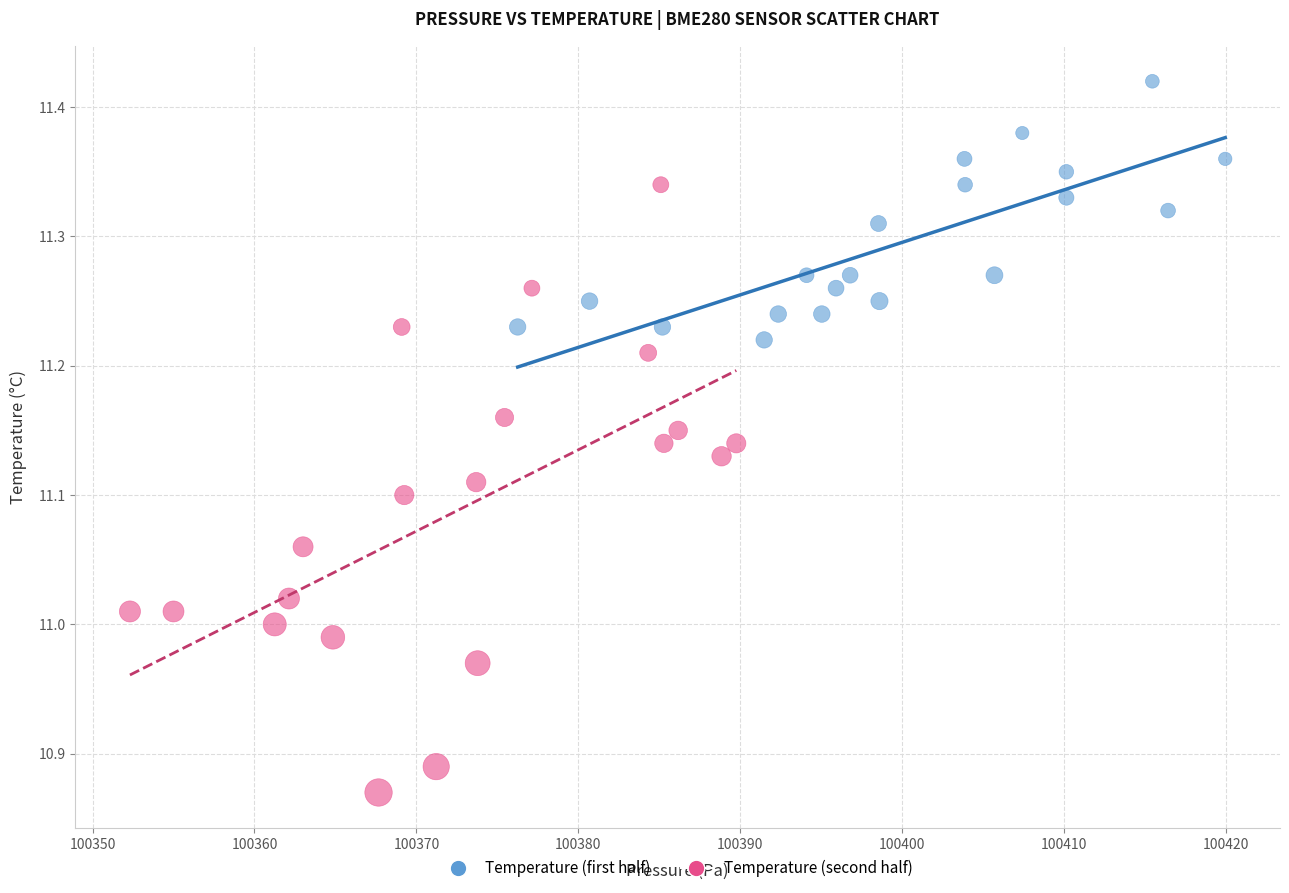

Which series has the largest Y range (max minus min)?

Temperature (second half)